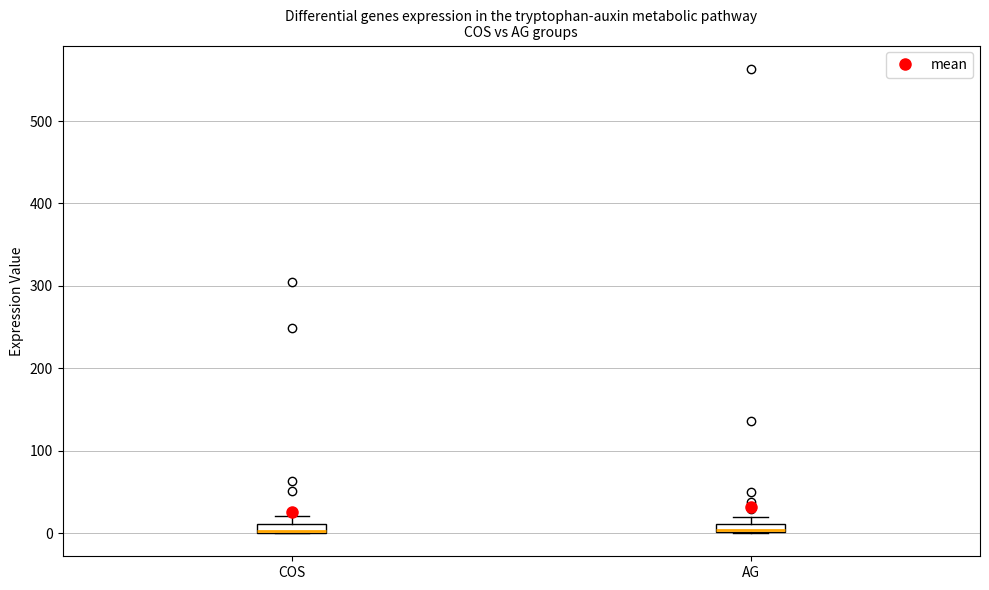

Where is the upper edge of the box for COS on the y-axis? The values are not printed on the chart, so give them approximately, as read against the axis.

10